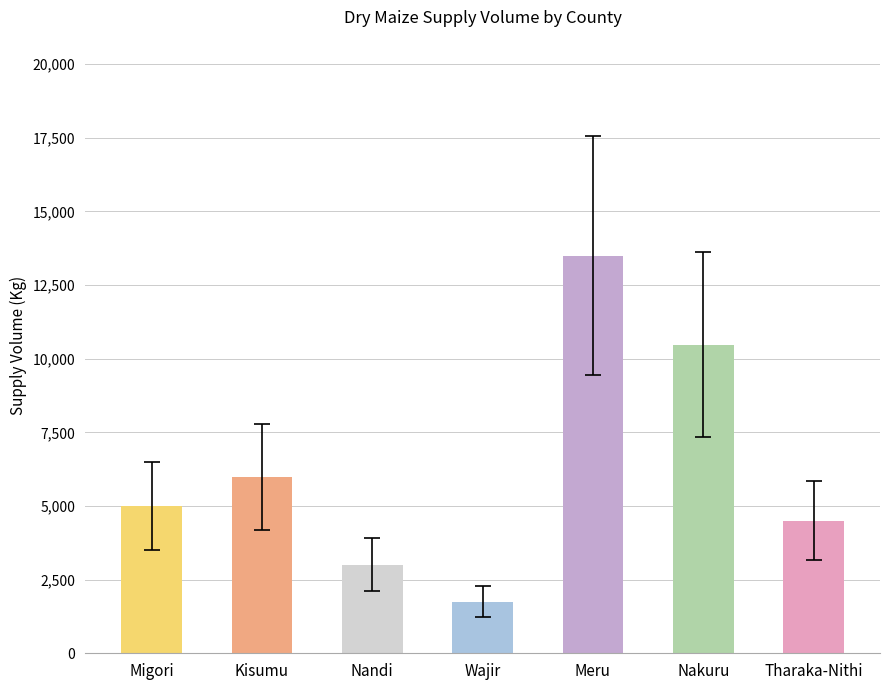

At which label is the value closest to 7625?

Kisumu